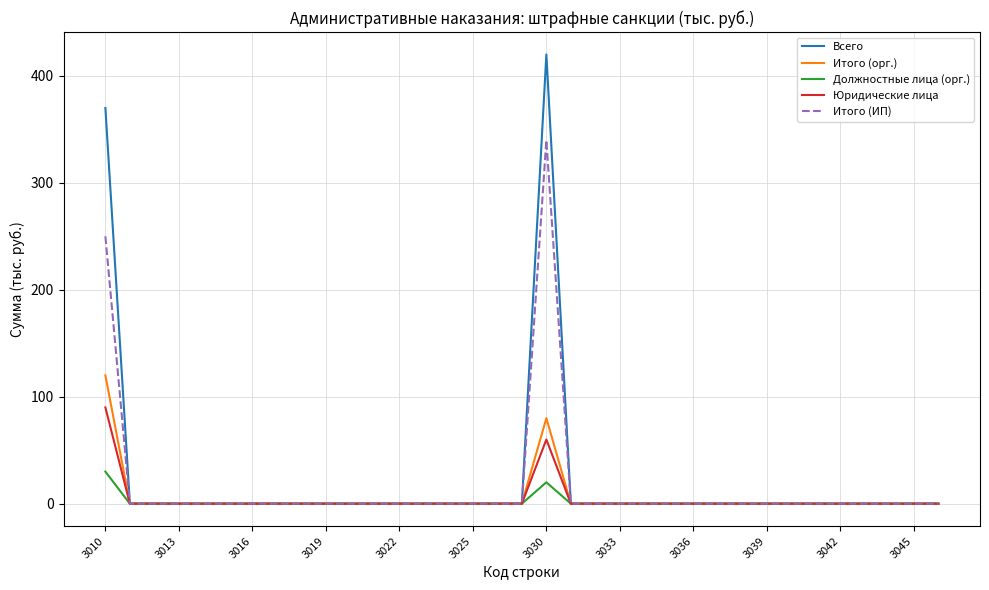

What is the sum of all Итого (орг.) values?

200